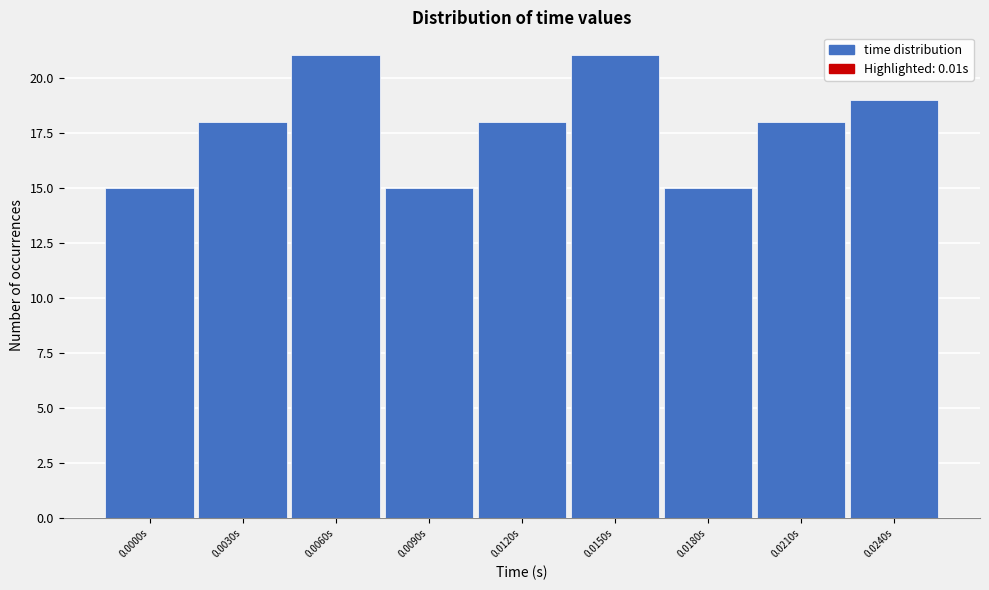

Reading left to right, extract all data points from this chart.

0.0000s=15	0.0030s=18	0.0060s=21	0.0090s=15	0.0120s=18	0.0150s=21	0.0180s=15	0.0210s=18	0.0240s=19